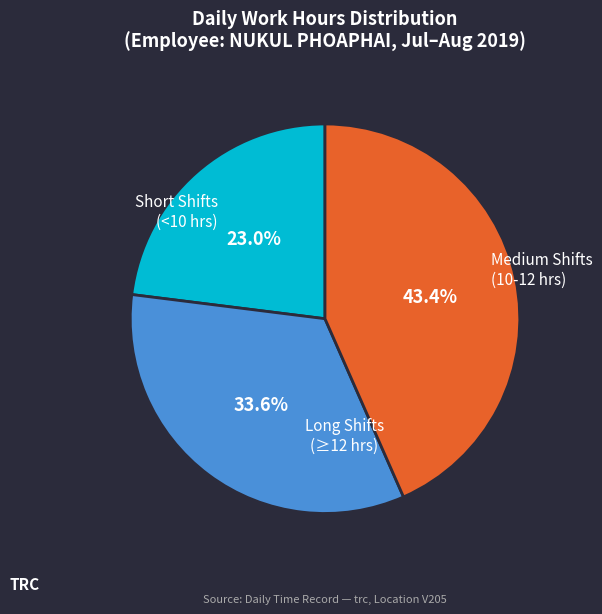

Is there any slice that represents more than half of the pie?

No